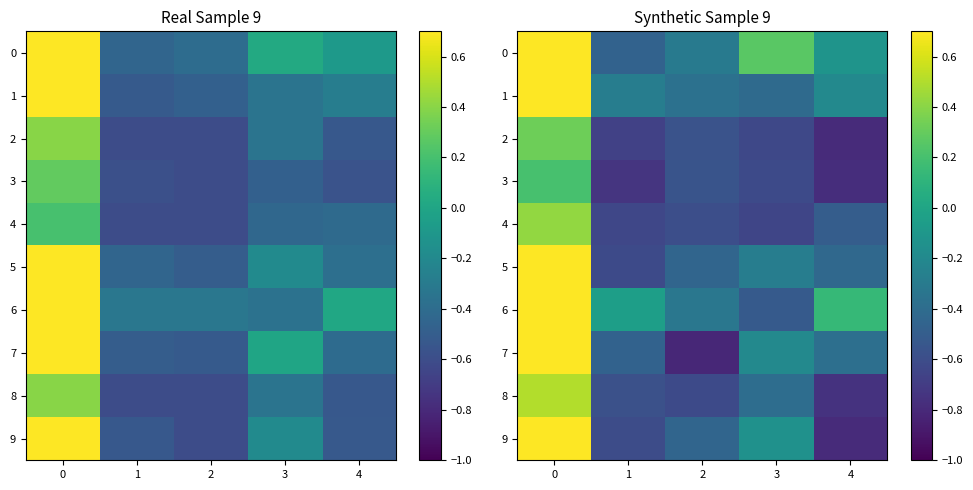

True or false: 5 has a value of -0.2 at 3.

False